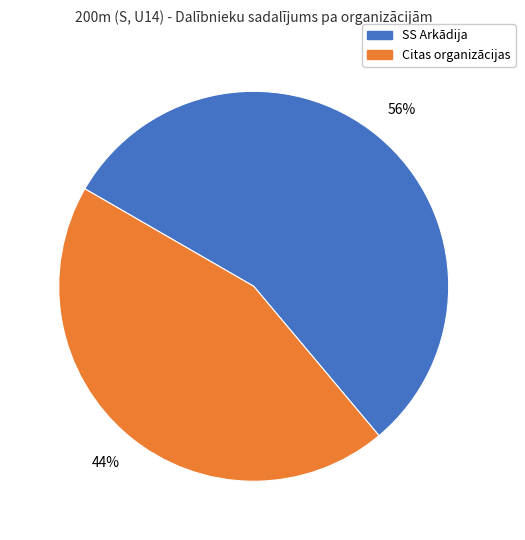

To the nearest percent, what is the average slice percentage?

50%